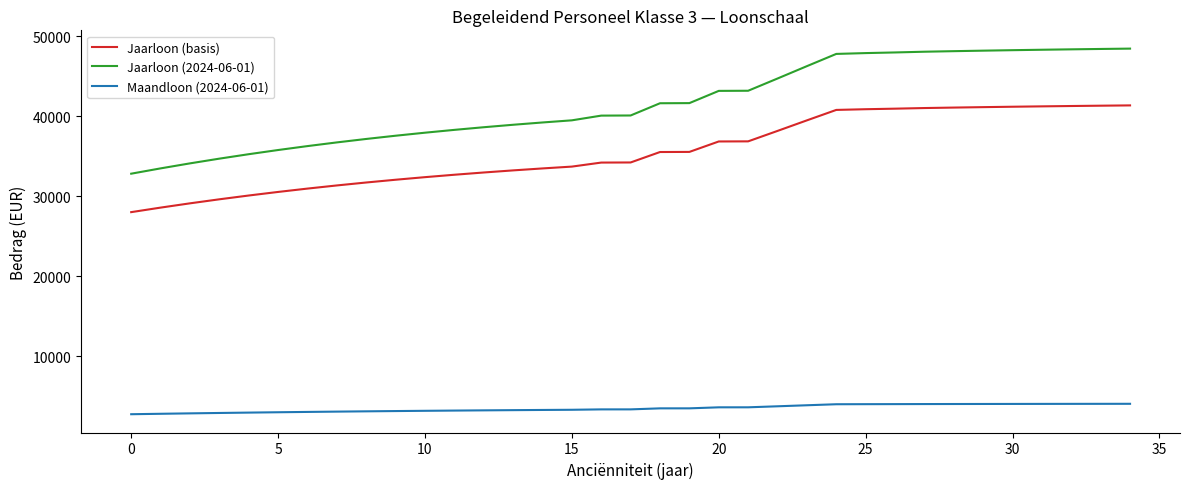

Which series has the widest spread of values?

Jaarloon (2024-06-01)